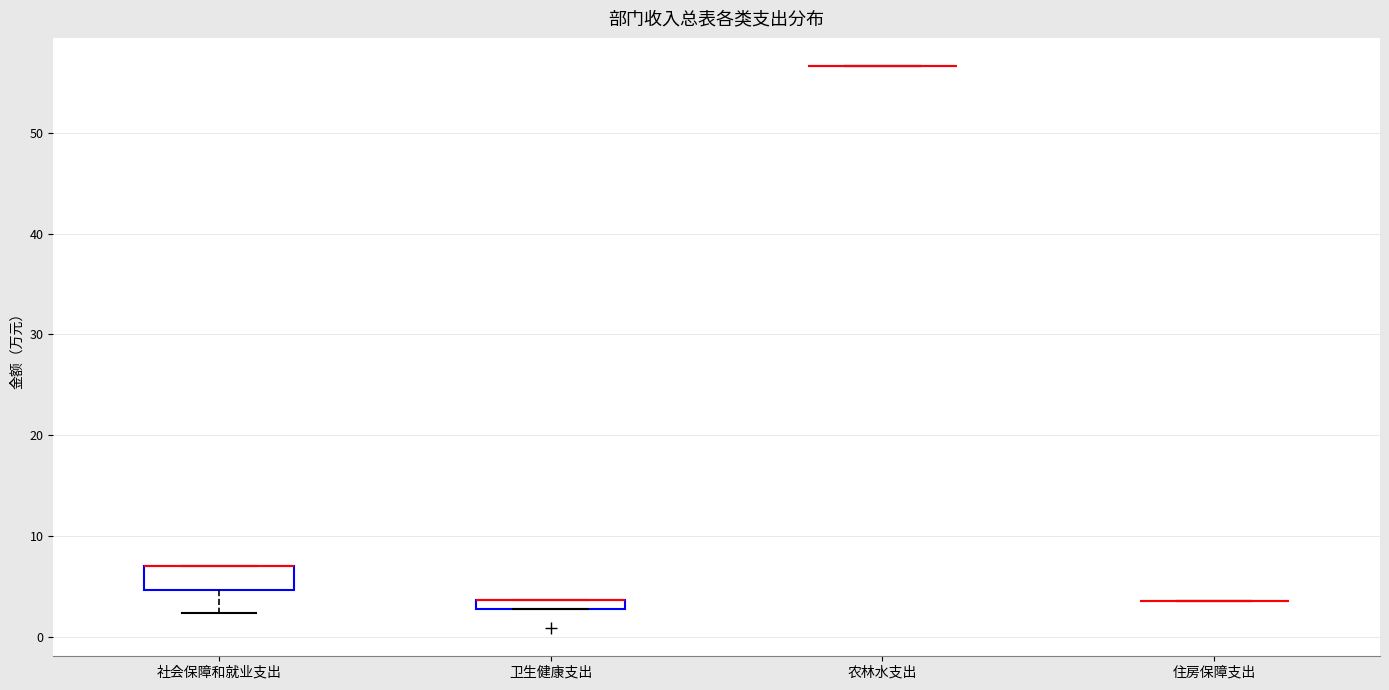

Which box is the tallest, from its lower edge to its upper edge?

社会保障和就业支出